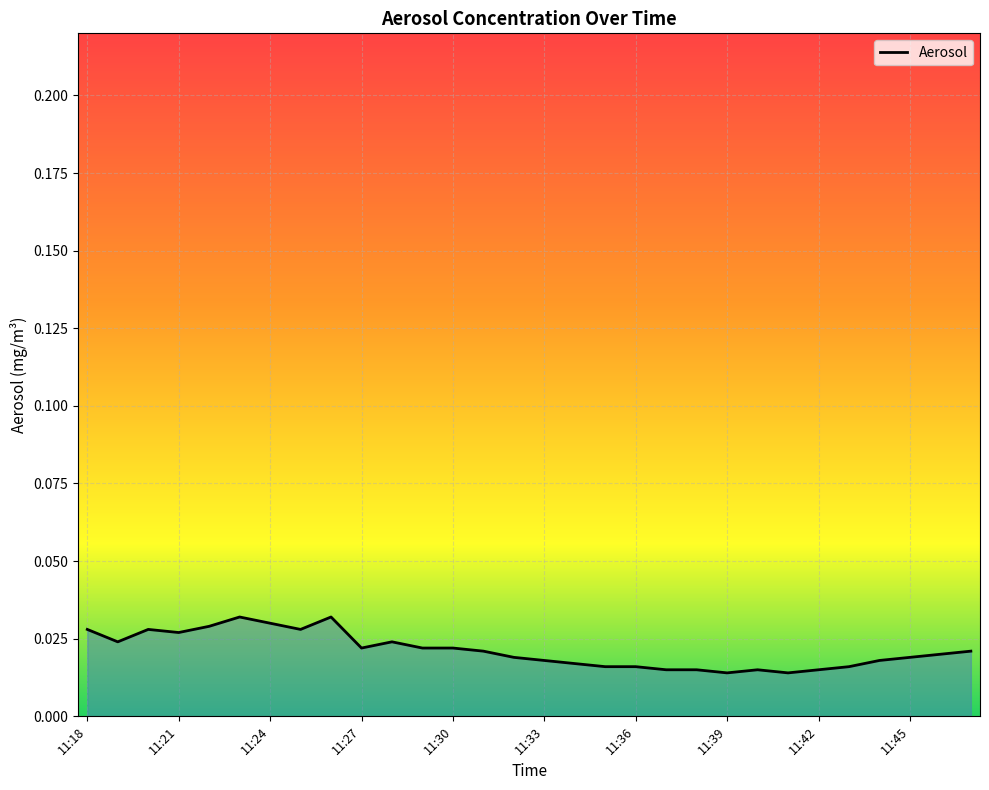

How many lines are shown in the chart?

1